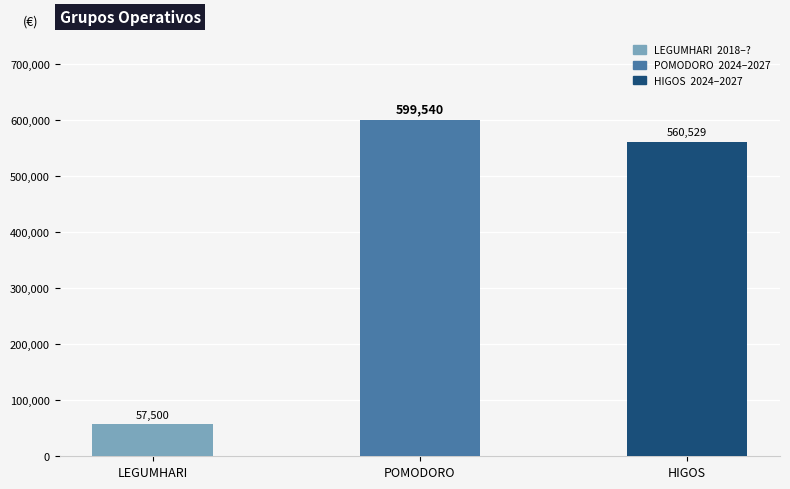

How many values are below 560529?

1